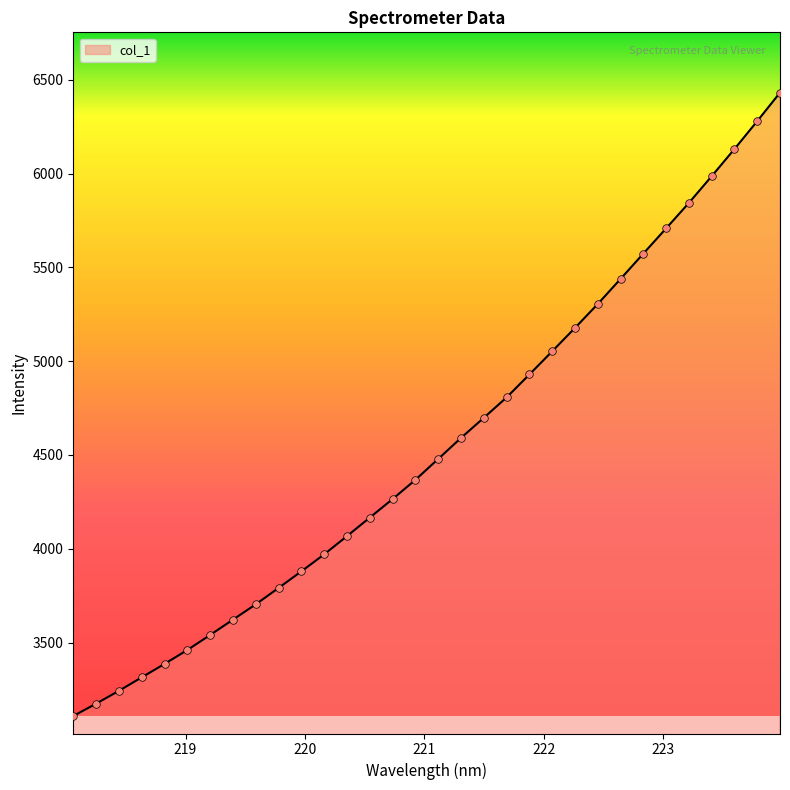

What is the difference between the maximum and minimum values?

3324.1